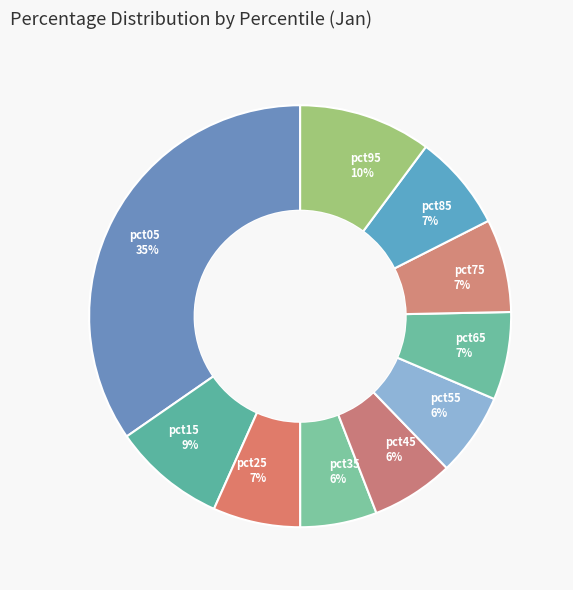

Do pct25 and pct15 together represent more than half of the pie?

No